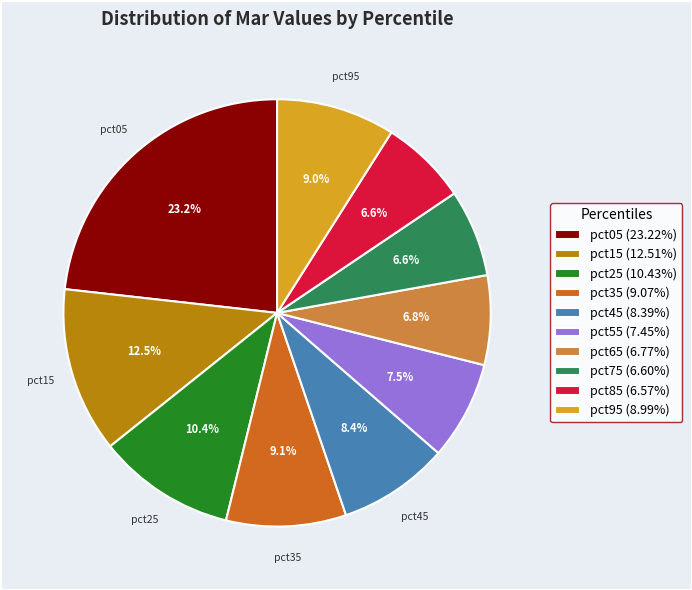

Which has a higher value, pct45 or pct95?

pct95